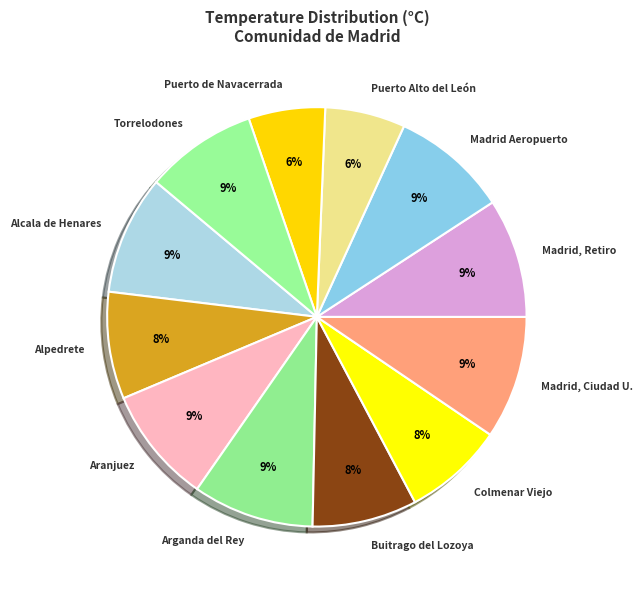

To the nearest percent, what is the difference between the Arganda del Rey and Puerto Alto del León slice percentages?

3%